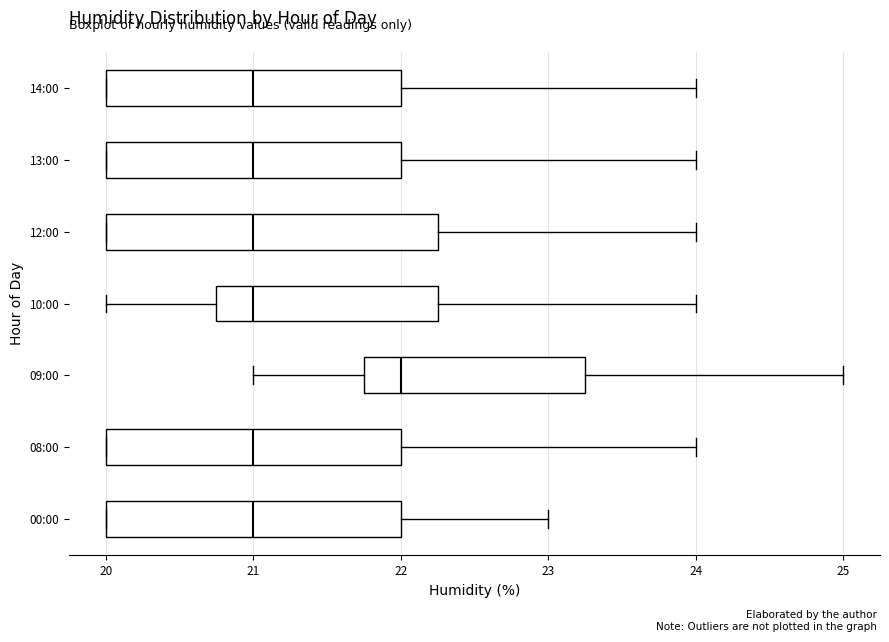

Where does the right whisker of the box for 09:00 end on the x-axis? The values are not printed on the chart, so give them approximately, as read against the axis.

25.0